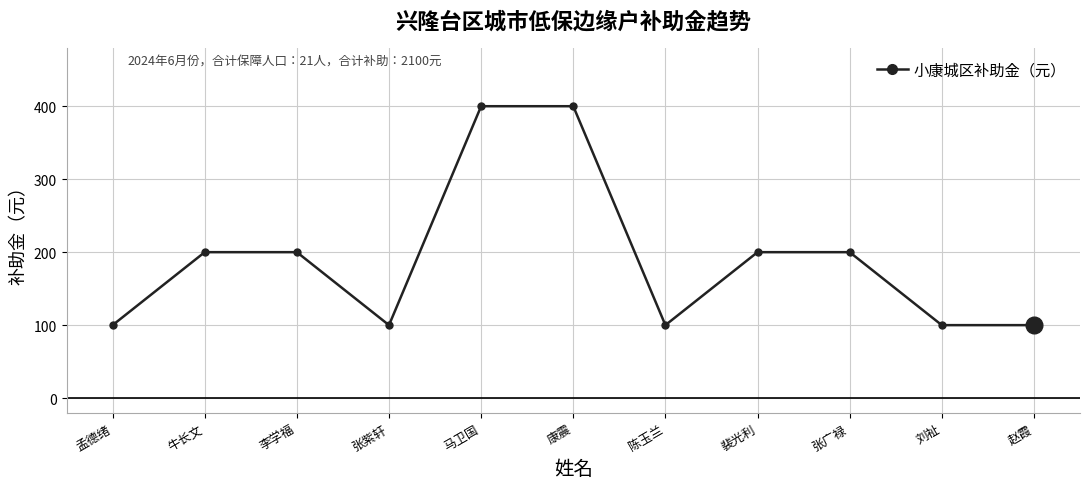

What is the label of the 9th point from the right?

李学福